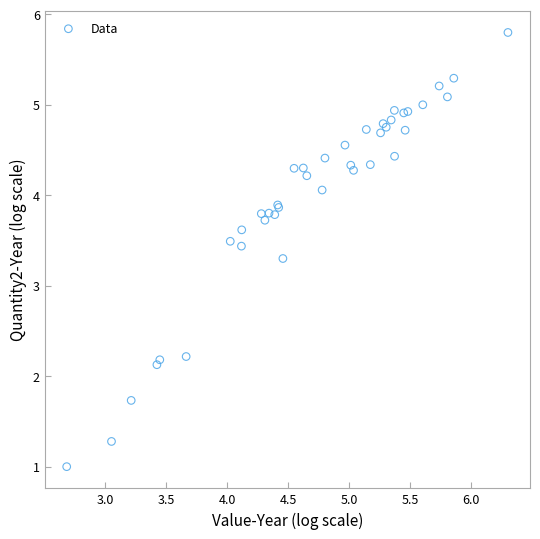

What Y value in the scatter plot is closest to 3?

3.3